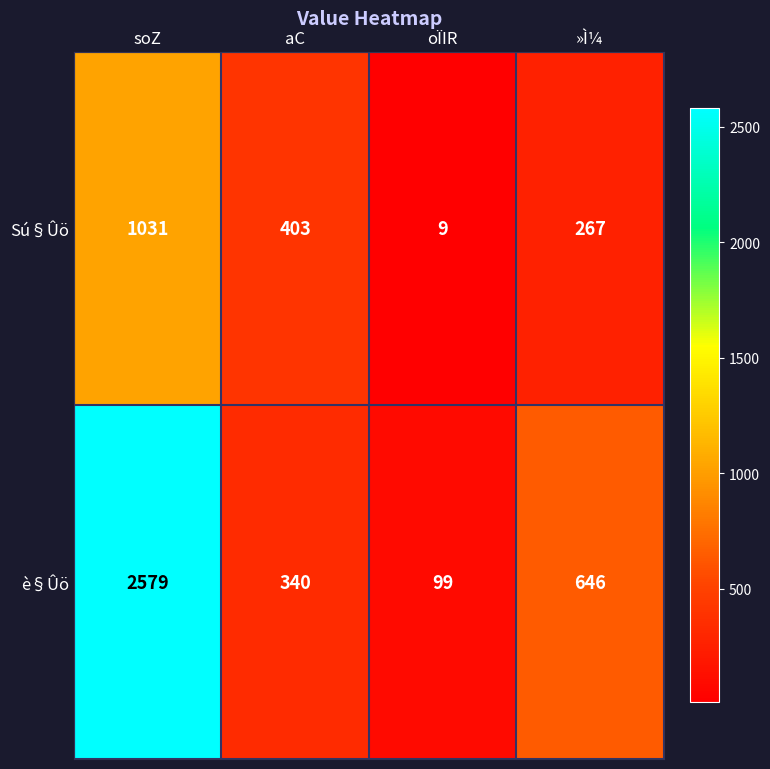

List the series in order of their peak value, highest first.

è§Ûö, Sú§Ûö